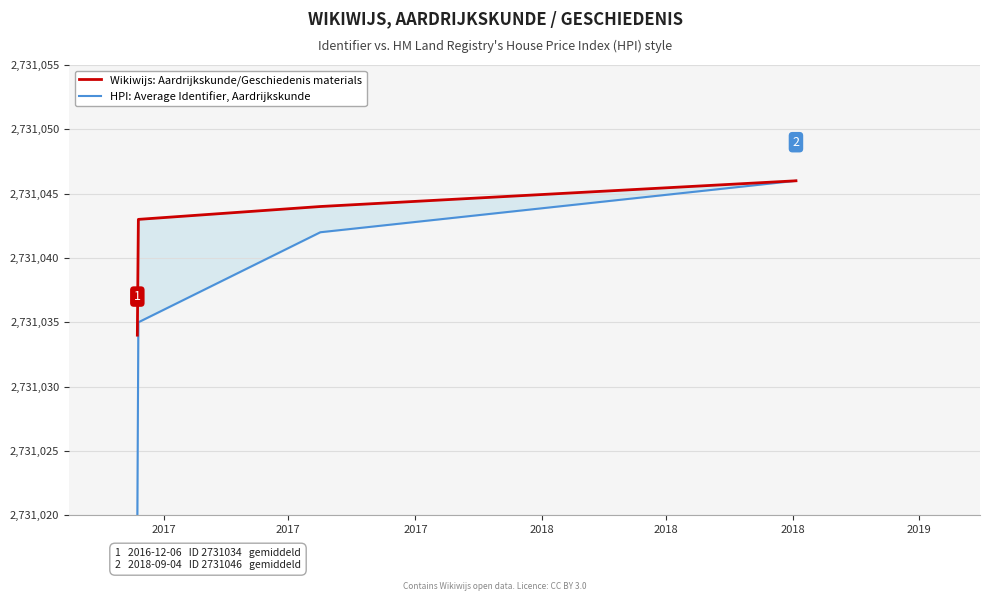

Reading left to right, what are all the values shown in this chart?

Wikiwijs: Aardrijkskunde/Geschiedenis materials: 2731034	2731043	2731044	2731046
HPI: Average Identifier, Aardrijkskunde: 2731020	2731035	2731042	2731046